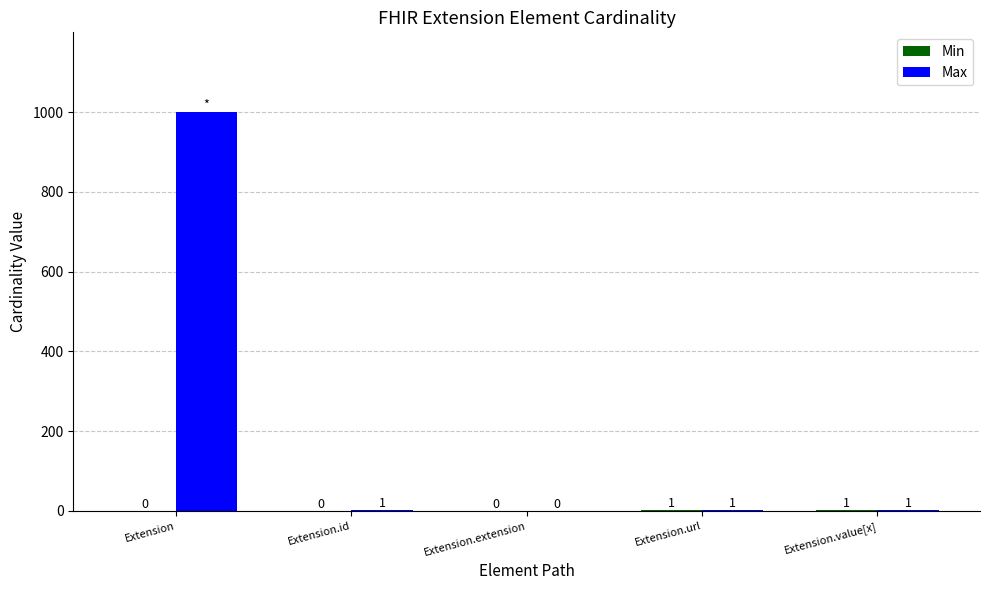

What is the sum of all Max values?

1002